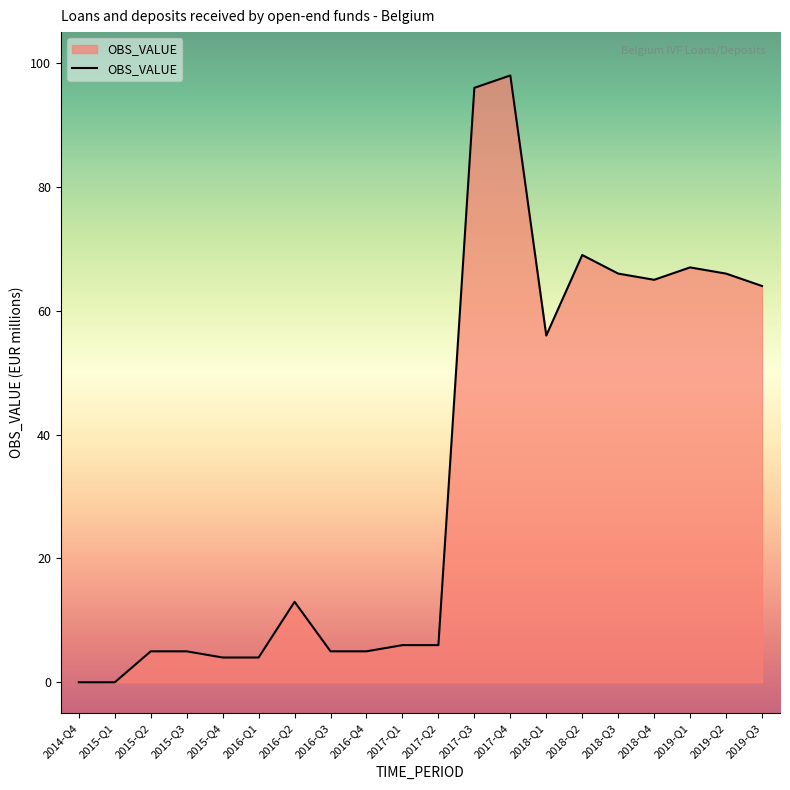

Between 2016-Q4 and 2017-Q1, which is larger?

2017-Q1